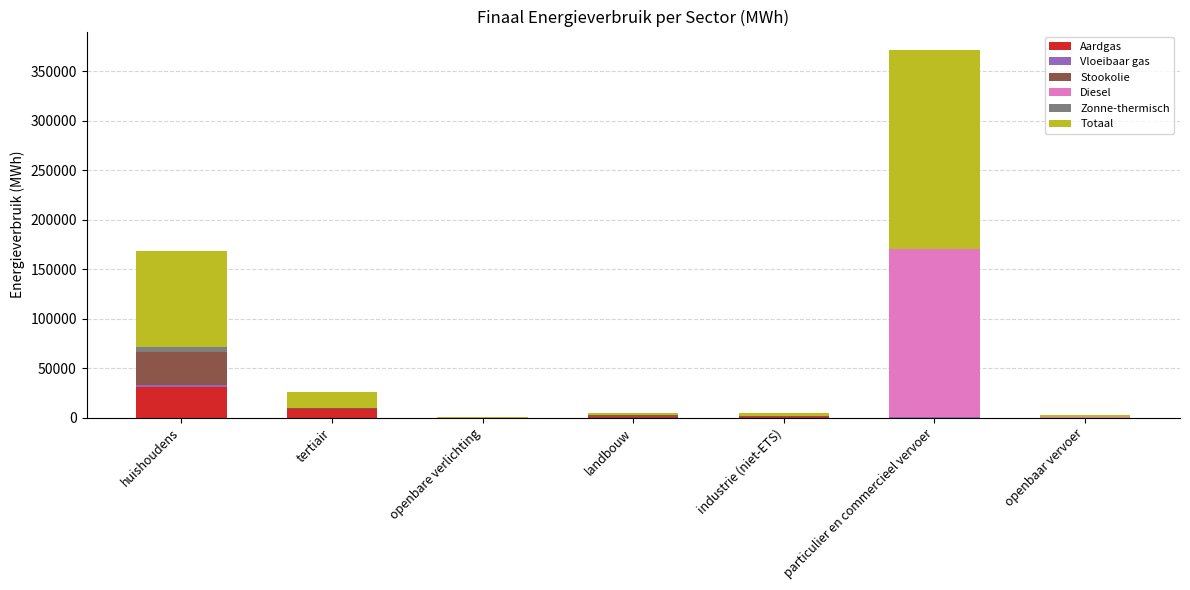

How many data points does each series have?

7